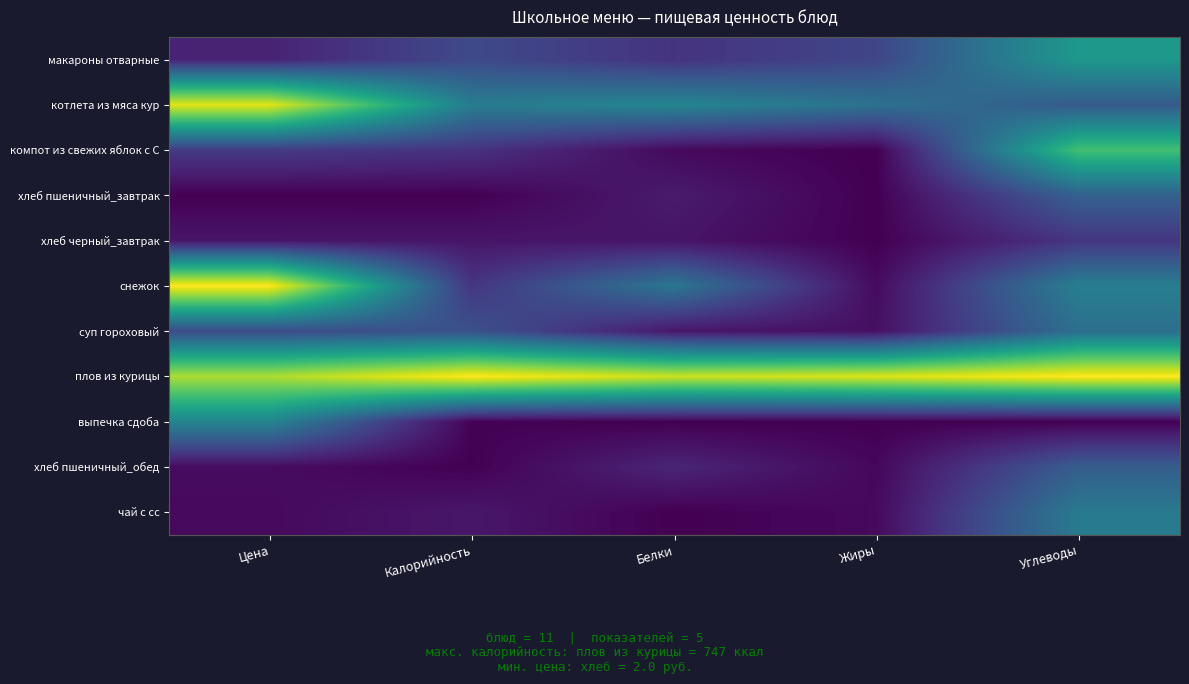

What is the total value across all series at Цена?

3.9